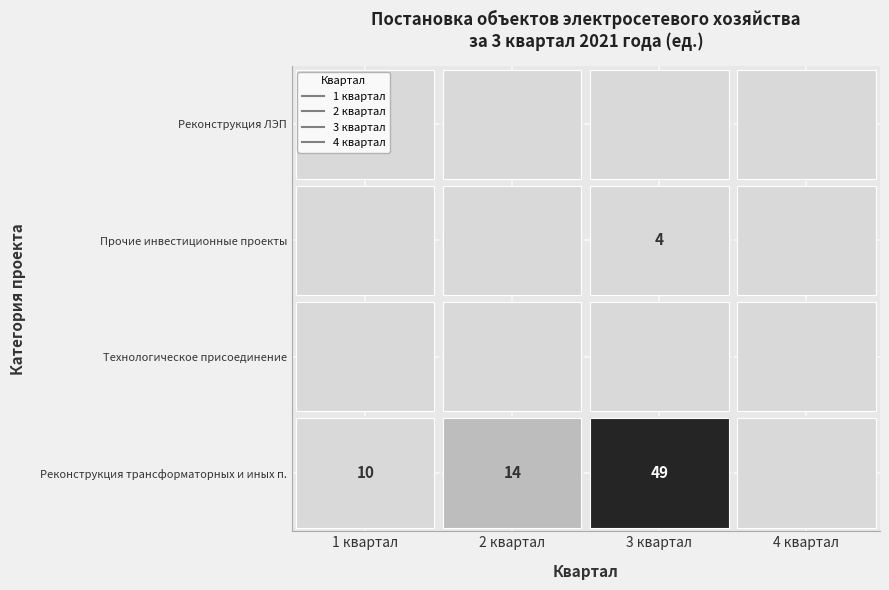

What is the average value of the 3 квартал series?

13